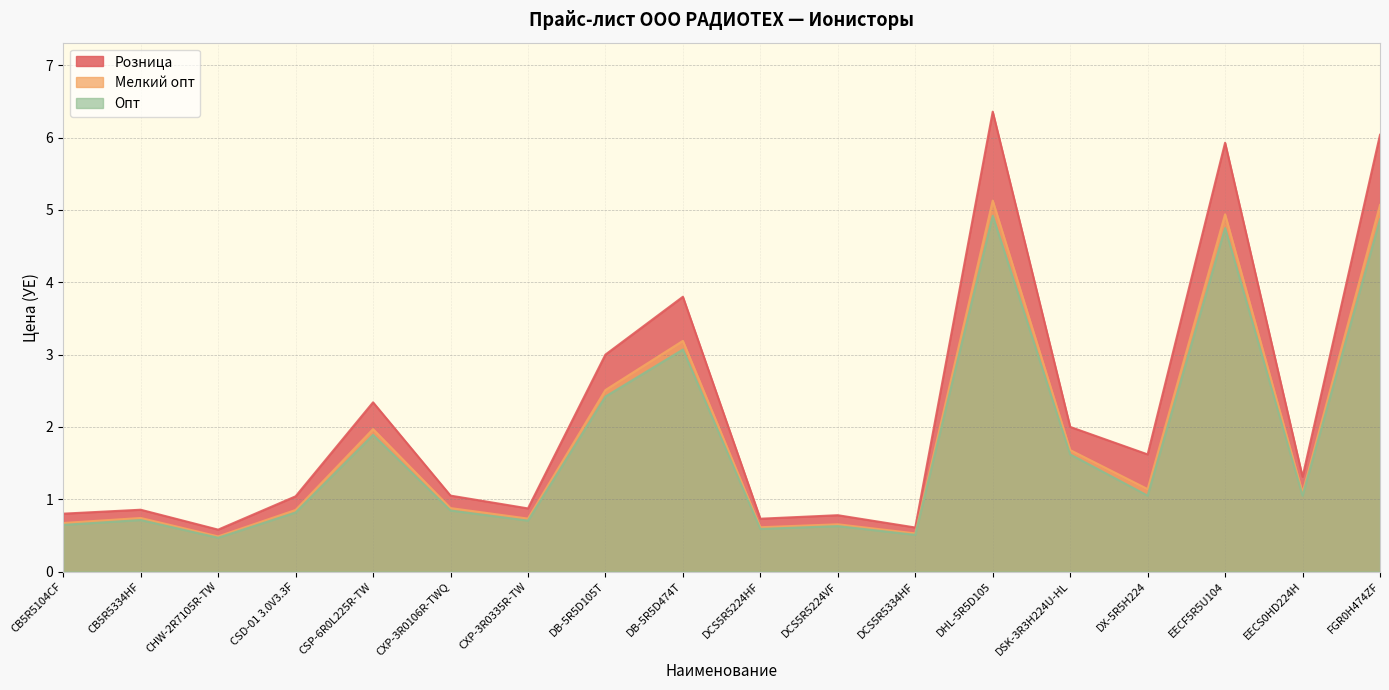

At EECS0HD224H, list the series in order from smallest to largest.

Опт, Мелкий опт, Розница